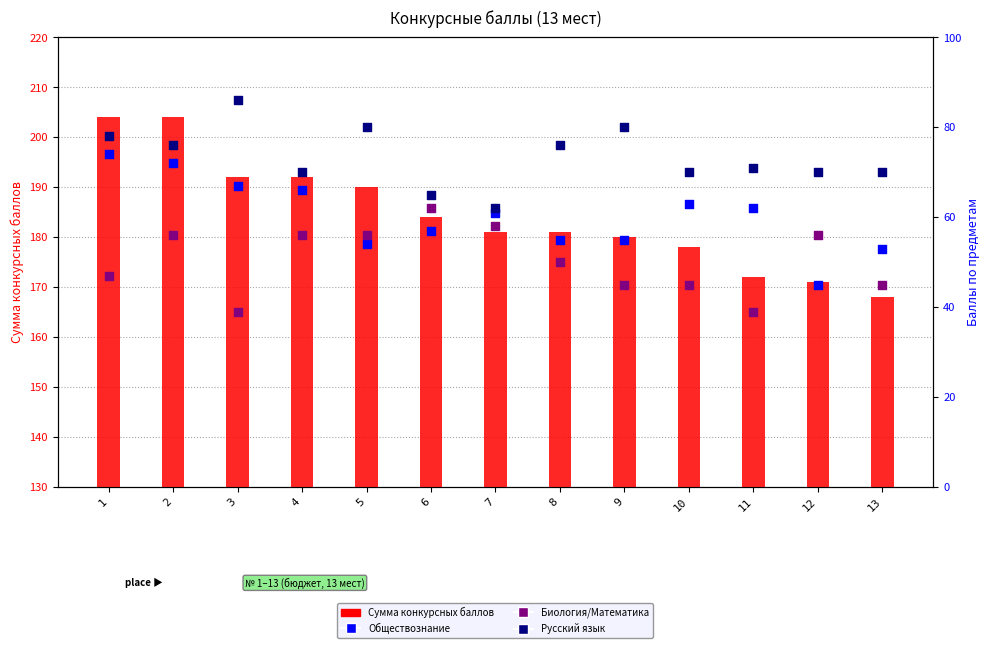

Which series contains the highest Y value?

Сумма конкурсных баллов